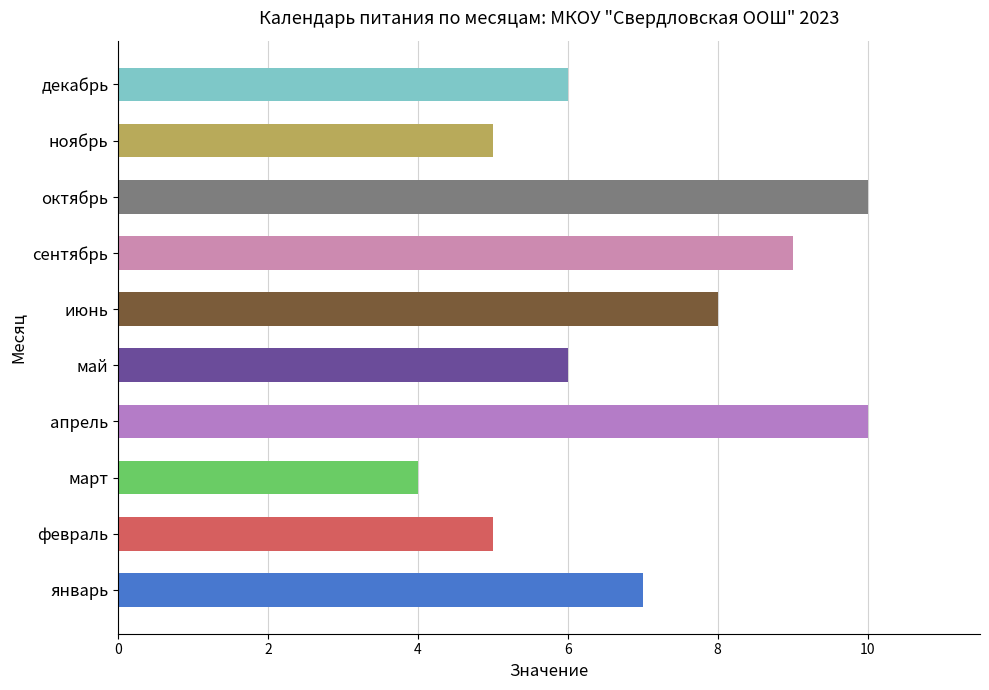

Which category has the lowest value across all series?

март